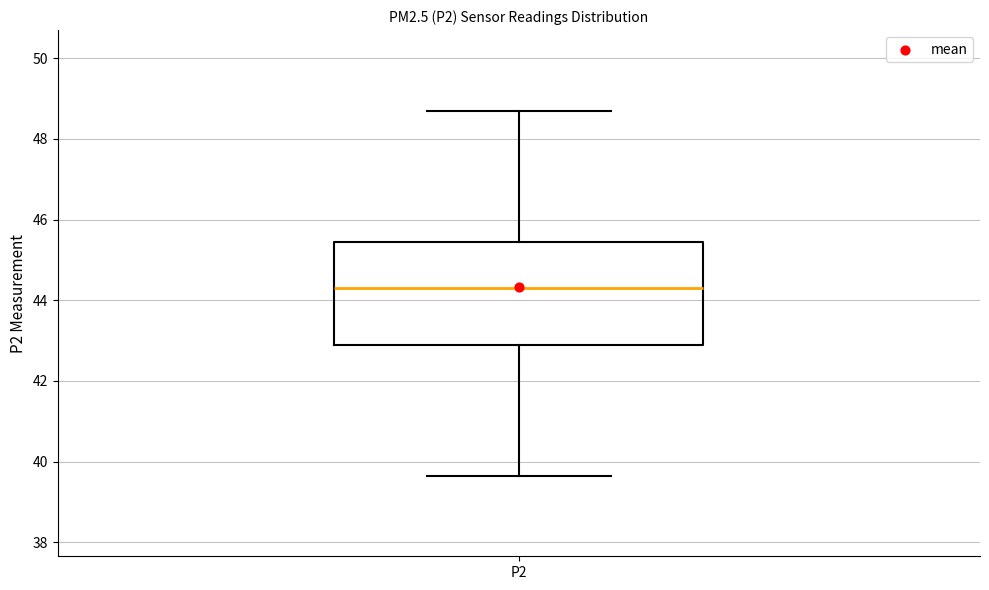

Transcribe this box plot: give where the median line is, the range the box spans, and where the two whiskers end, as read against the y-axis. The values are not printed on the chart, so give them approximately, as read against the axis.

median 44.4, box 43.0 to 45.4, whiskers 39.6 to 48.8